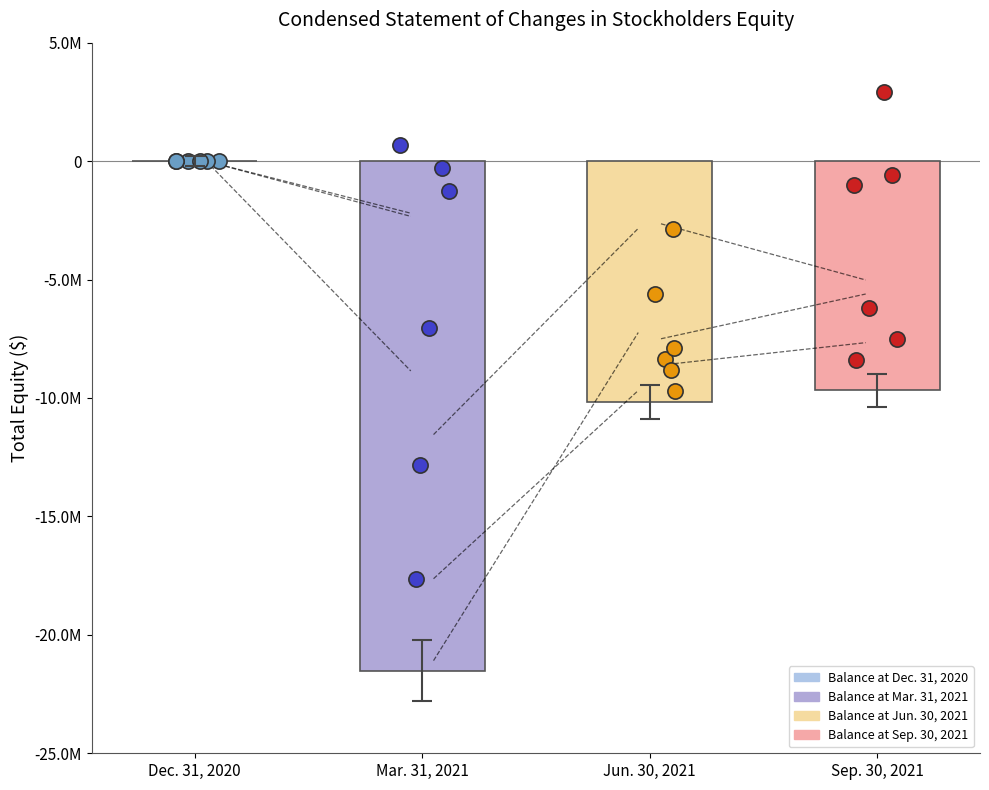

What is the change in value from Balance at Mar. 31, 2021 to Balance at Jun. 30, 2021?

+11326283